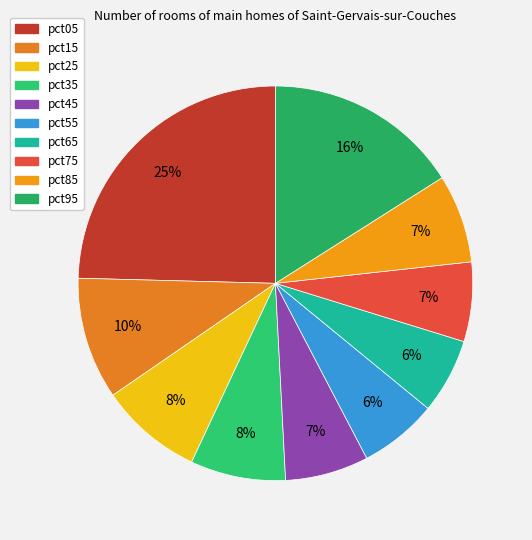

What percentage is NOT represented by pct85?

92.8%